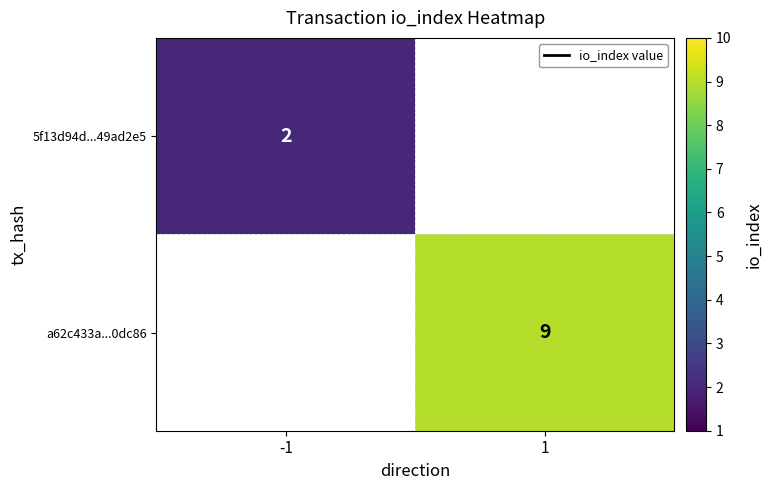

The 5f13d94d...49ad2e5 series shows 2 at -1. True or false?

True